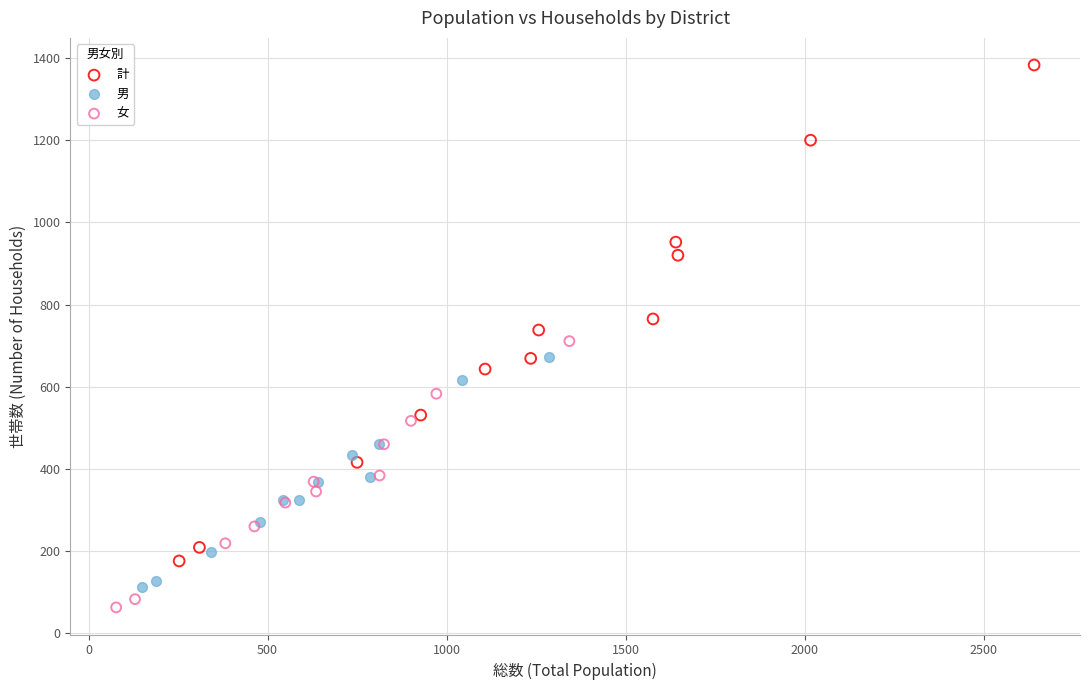

Which series has the widest spread of Y values?

計